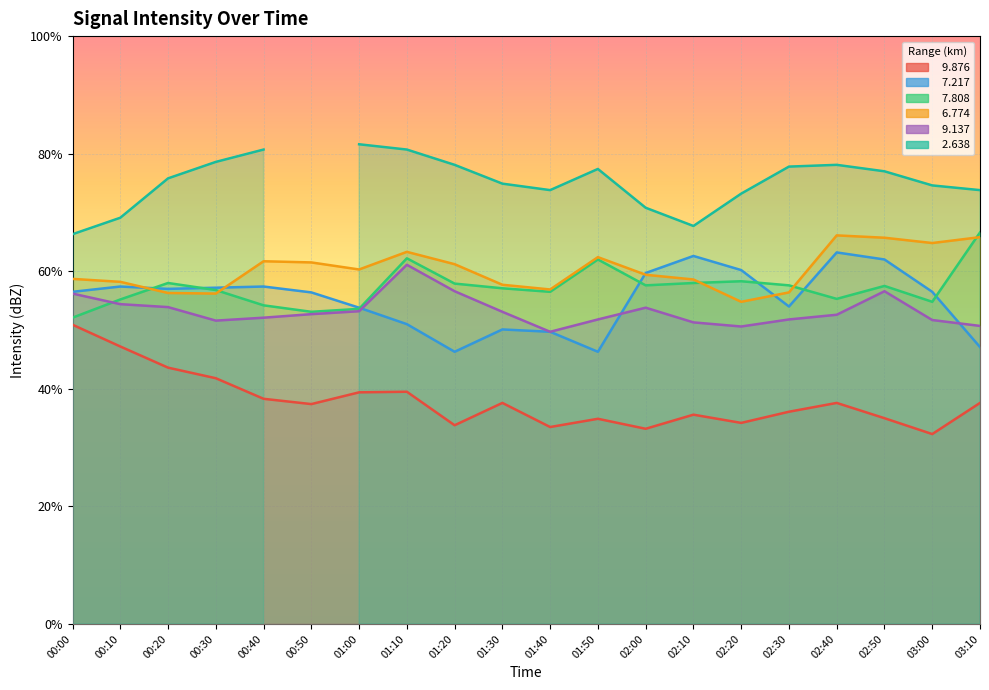

How many values in the   7.217 series are below 56?

8